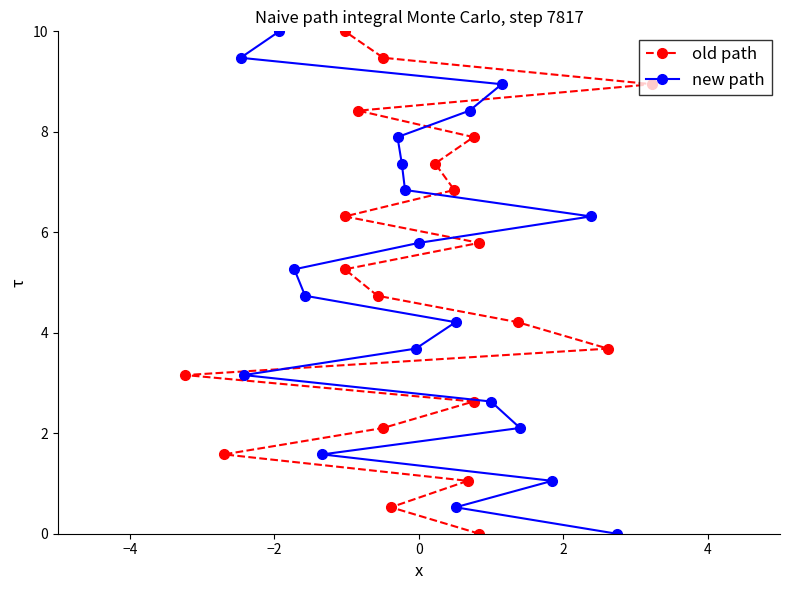

Reading right to left, what are all the values shown in this chart?

old path: 10.0	9.5	8.9	8.4	7.9	7.4	6.8	6.3	5.8	5.3	4.7	4.2	3.7	3.2	2.6	2.1	1.6	1.1	0.5	0.0
new path: 10.0	9.5	8.9	8.4	7.9	7.4	6.8	6.3	5.8	5.3	4.7	4.2	3.7	3.2	2.6	2.1	1.6	1.1	0.5	0.0